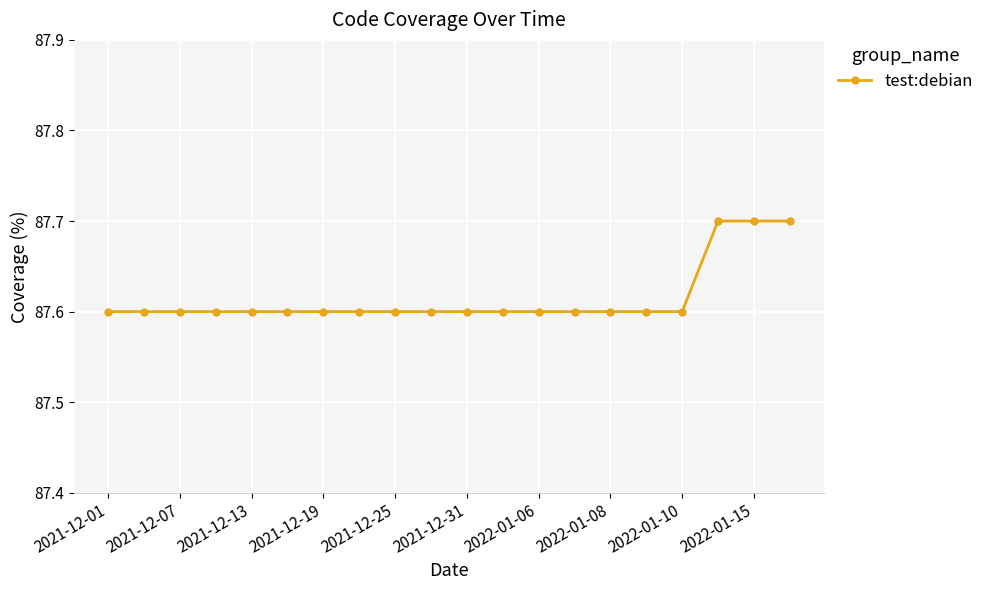

What is the greatest value displayed?

87.7